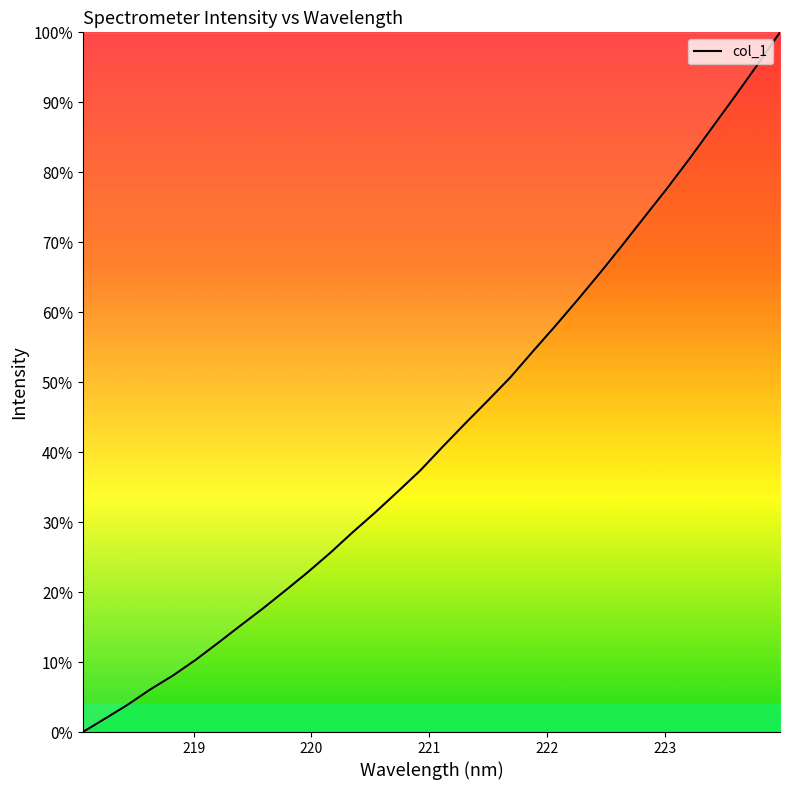

What is the greatest value displayed?

100.0